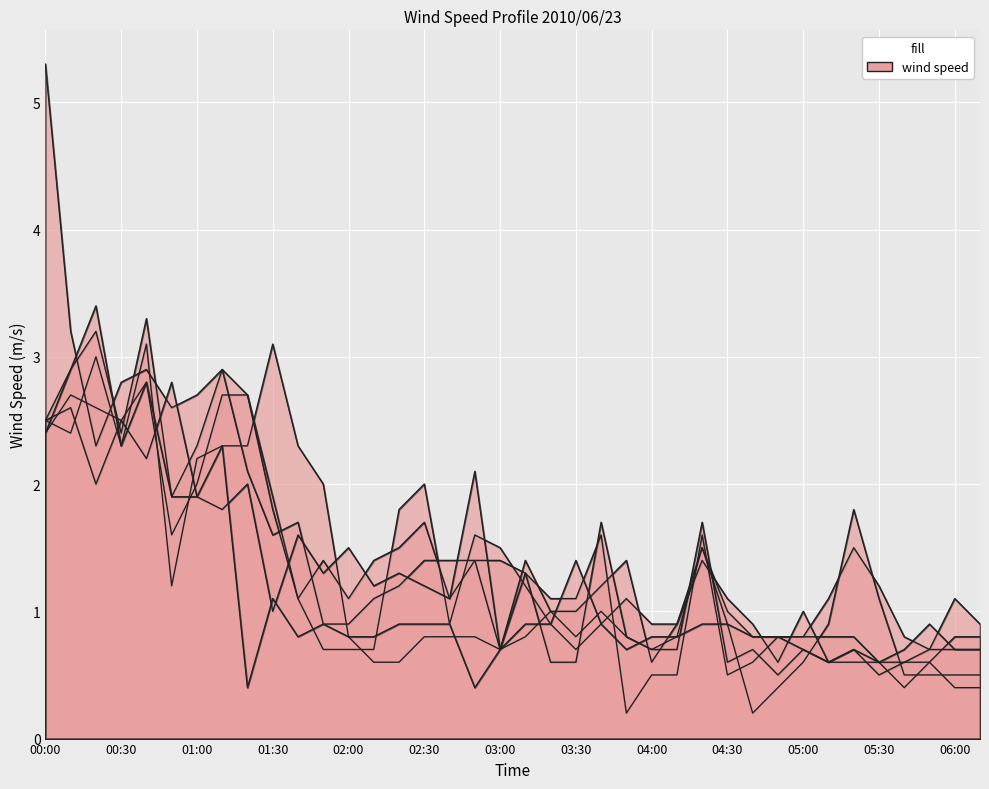

Where does the col_44 series first go above 1?

00:00